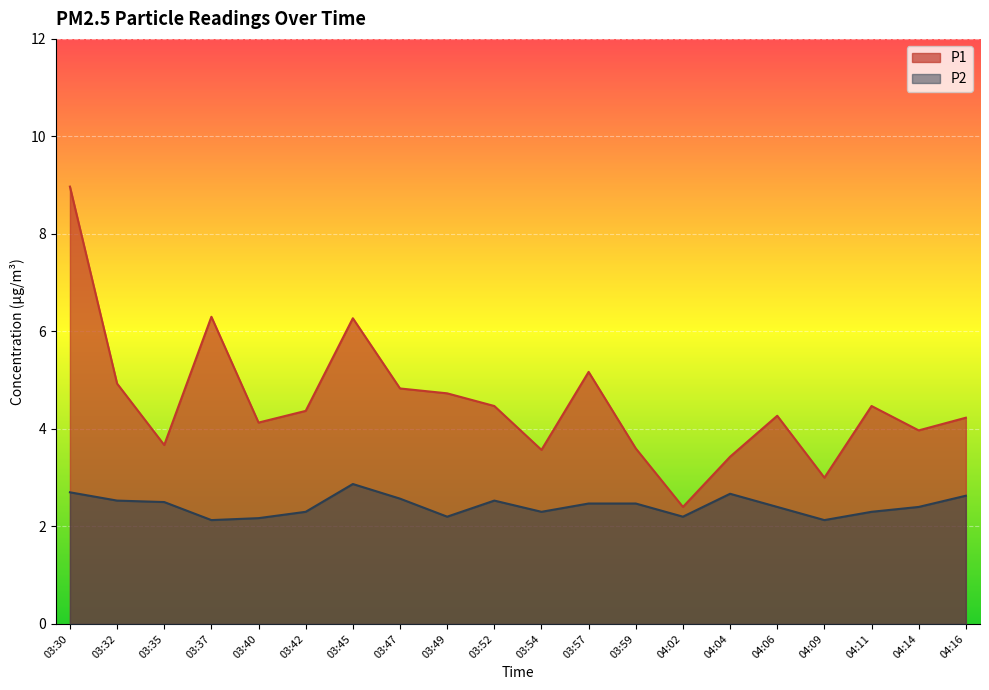

What is the greatest value displayed?

9.0